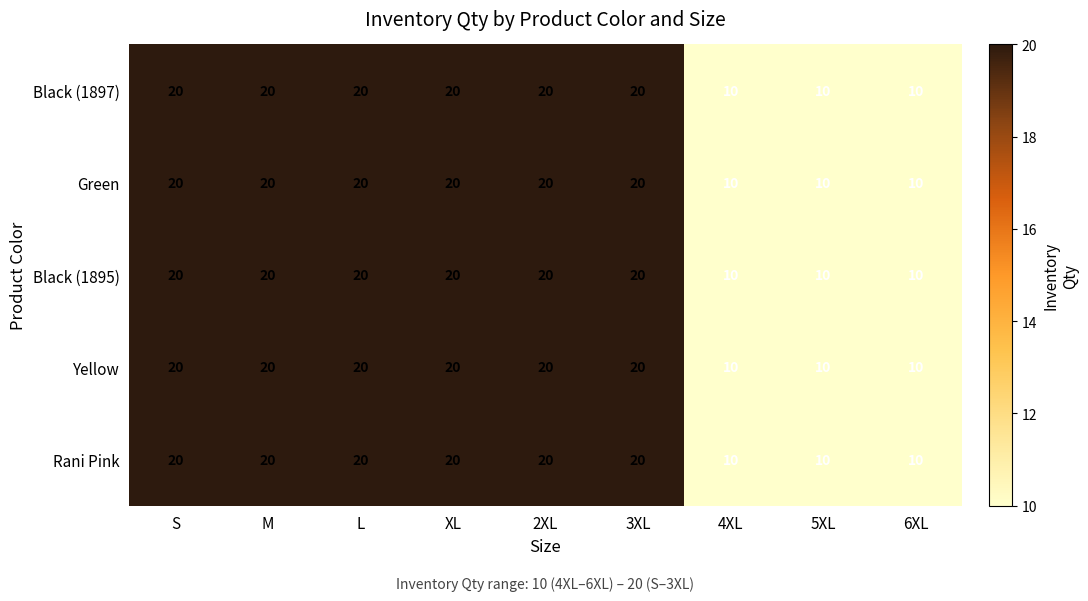

True or false: Black (1895) has a value of 14 at 5XL.

False